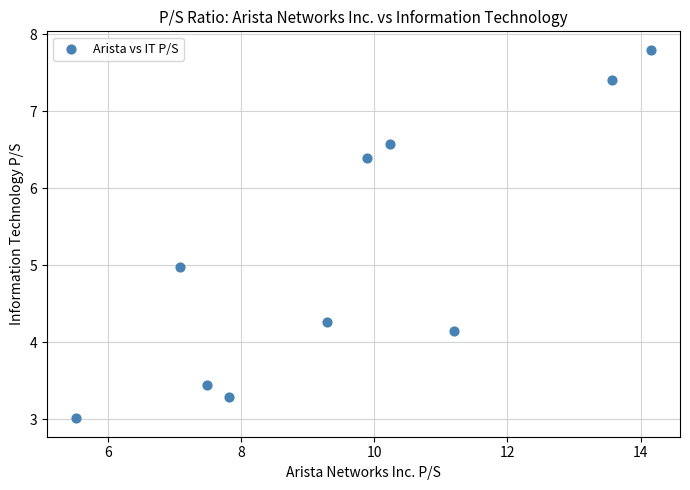

What is the average Y value?

5.1